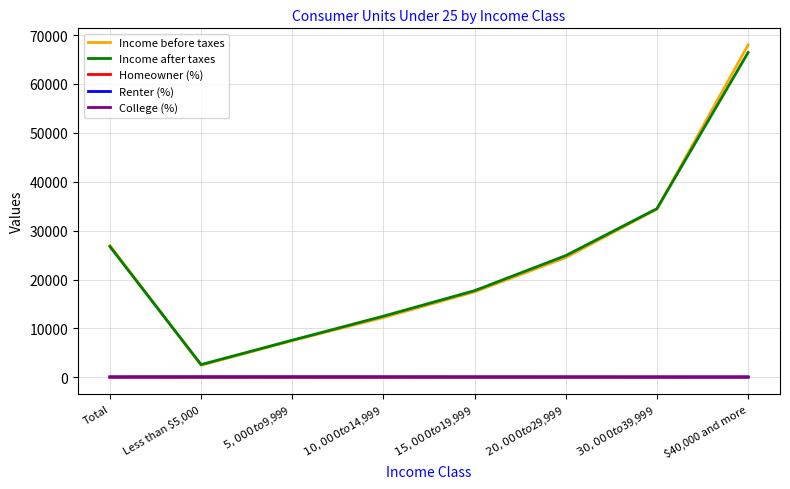

What are all the series names shown in the legend?

Income before taxes, Income after taxes, Homeowner (%), Renter (%), College (%)